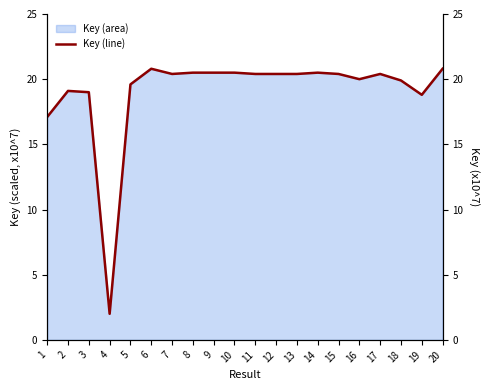

Does the chart have visible grid lines?

No